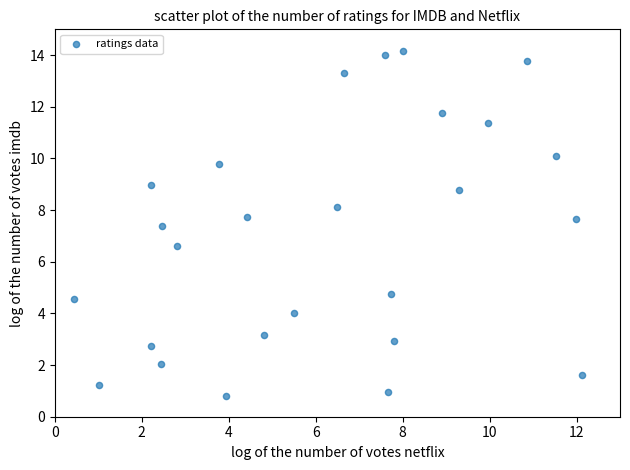

What is the range of X values (max minus min)?

11.7